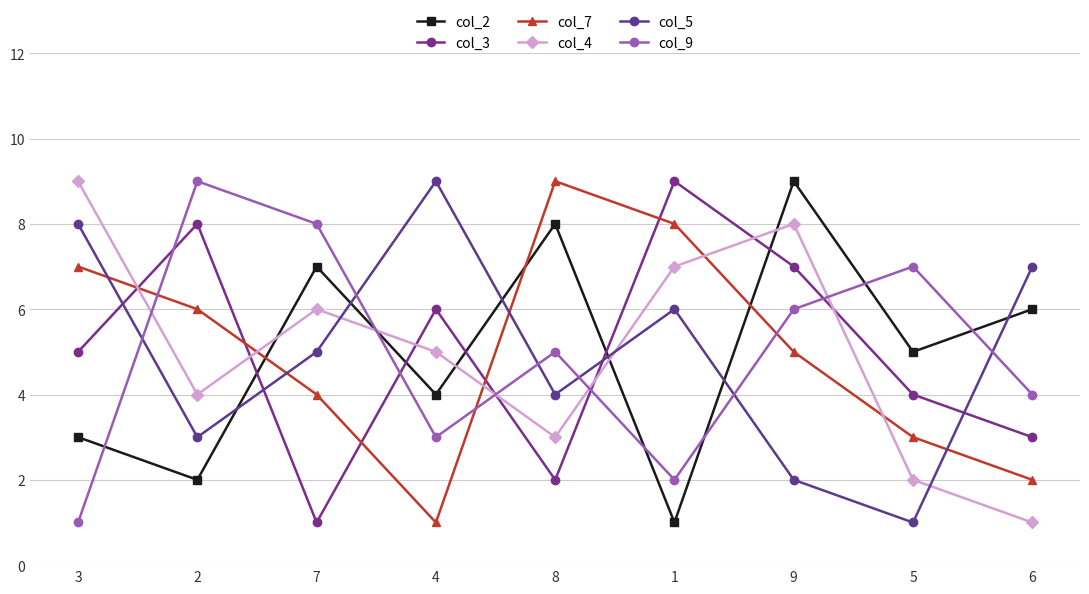

What is the label of the 8th point from the right?

2